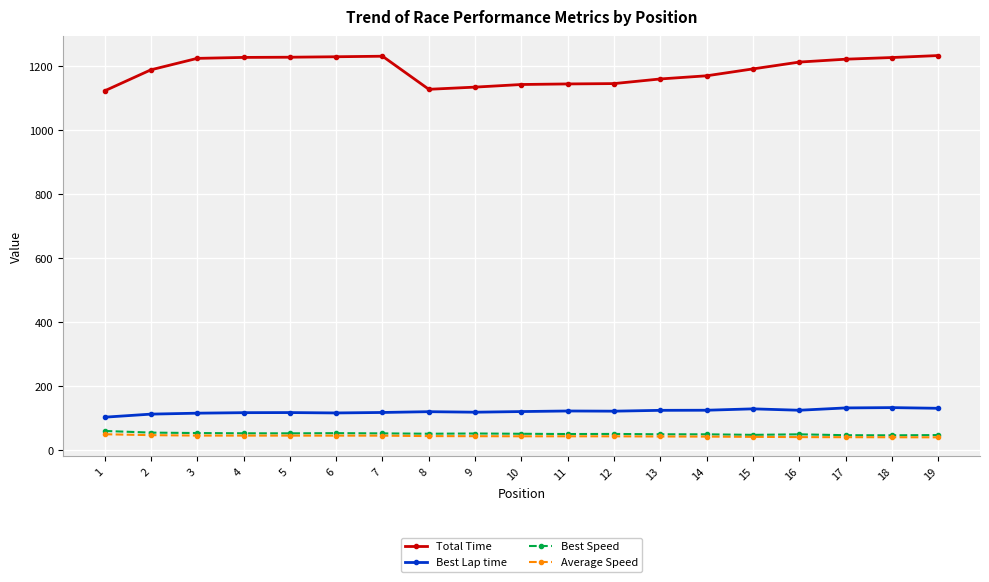

What is the spread (max minus min) of values at 12?

1101.4